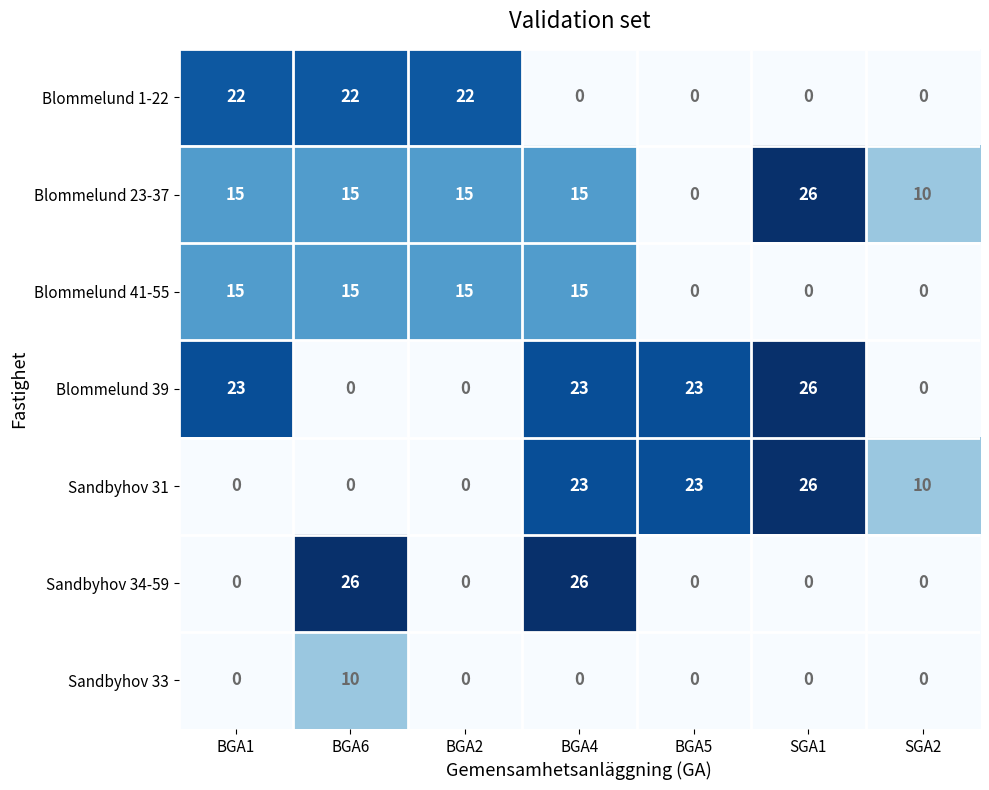

Between BGA4 and SGA1, which series saw the biggest shift?

Sandbyhov 34-59